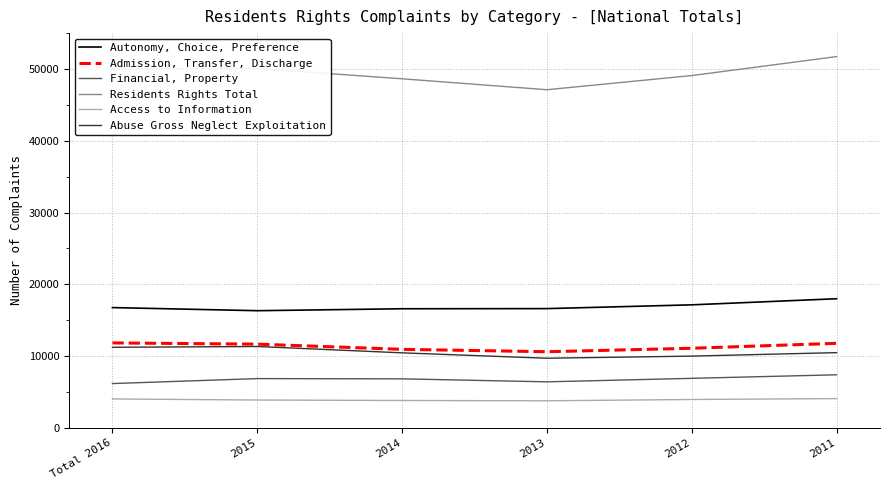

Count the Access to Information values in the range 3815 to 4030.

4